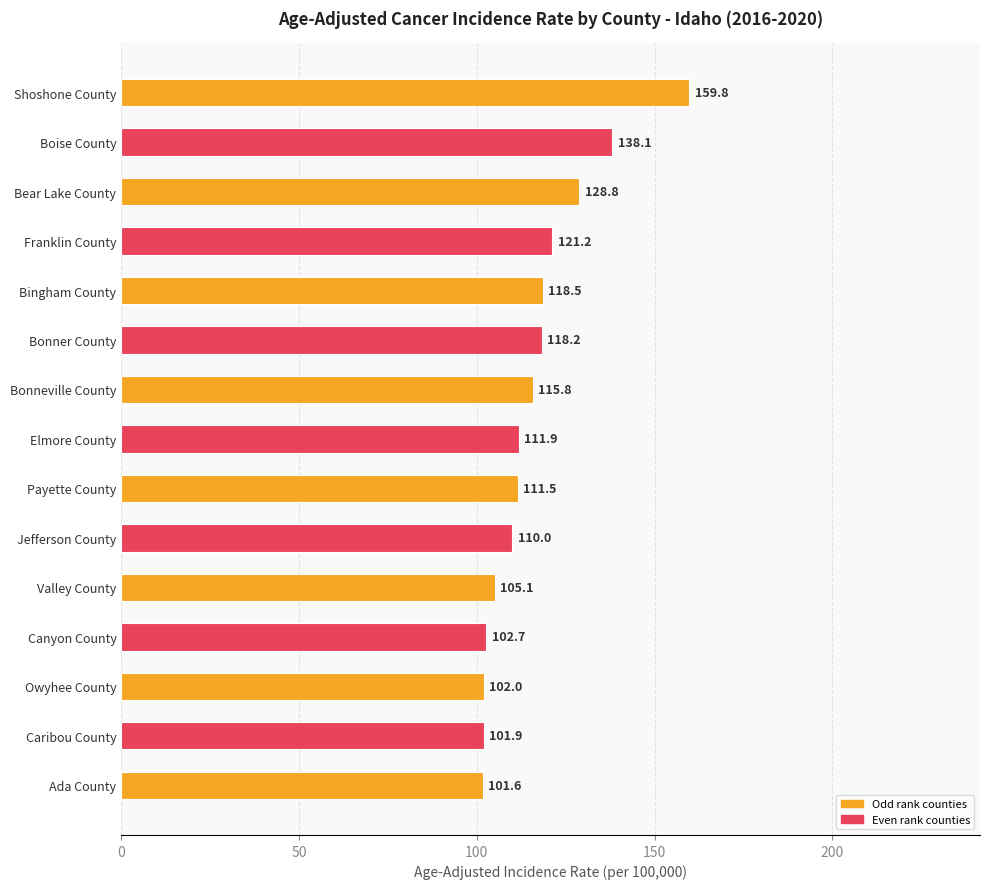

Count the number of data series in this chart.

1